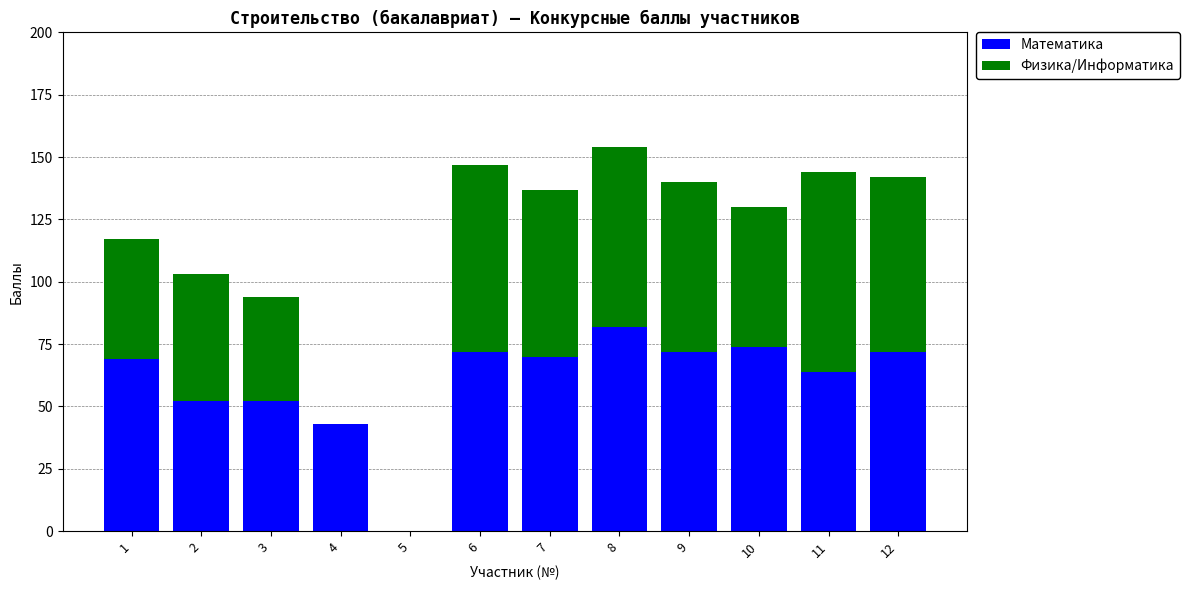

Is it true that Математика equals 11 at 4?

False